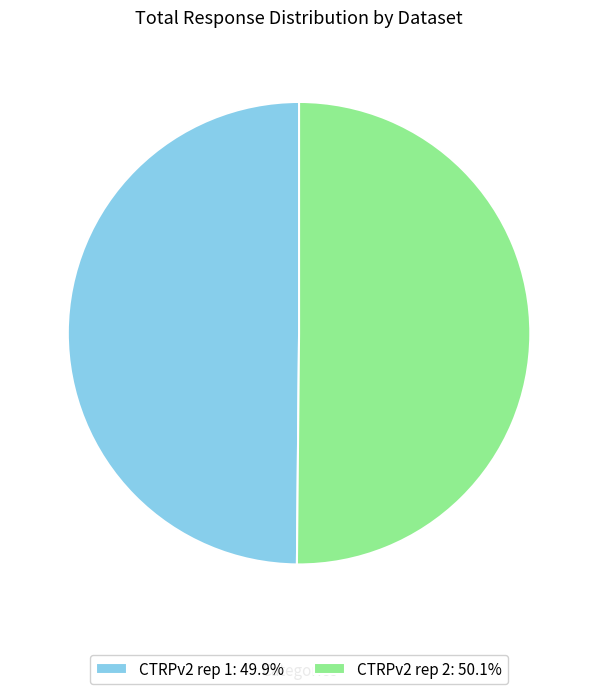

Is the sum of CTRPv2 rep 1: 49.9% and CTRPv2 rep 2: 50.1% greater than half?

Yes